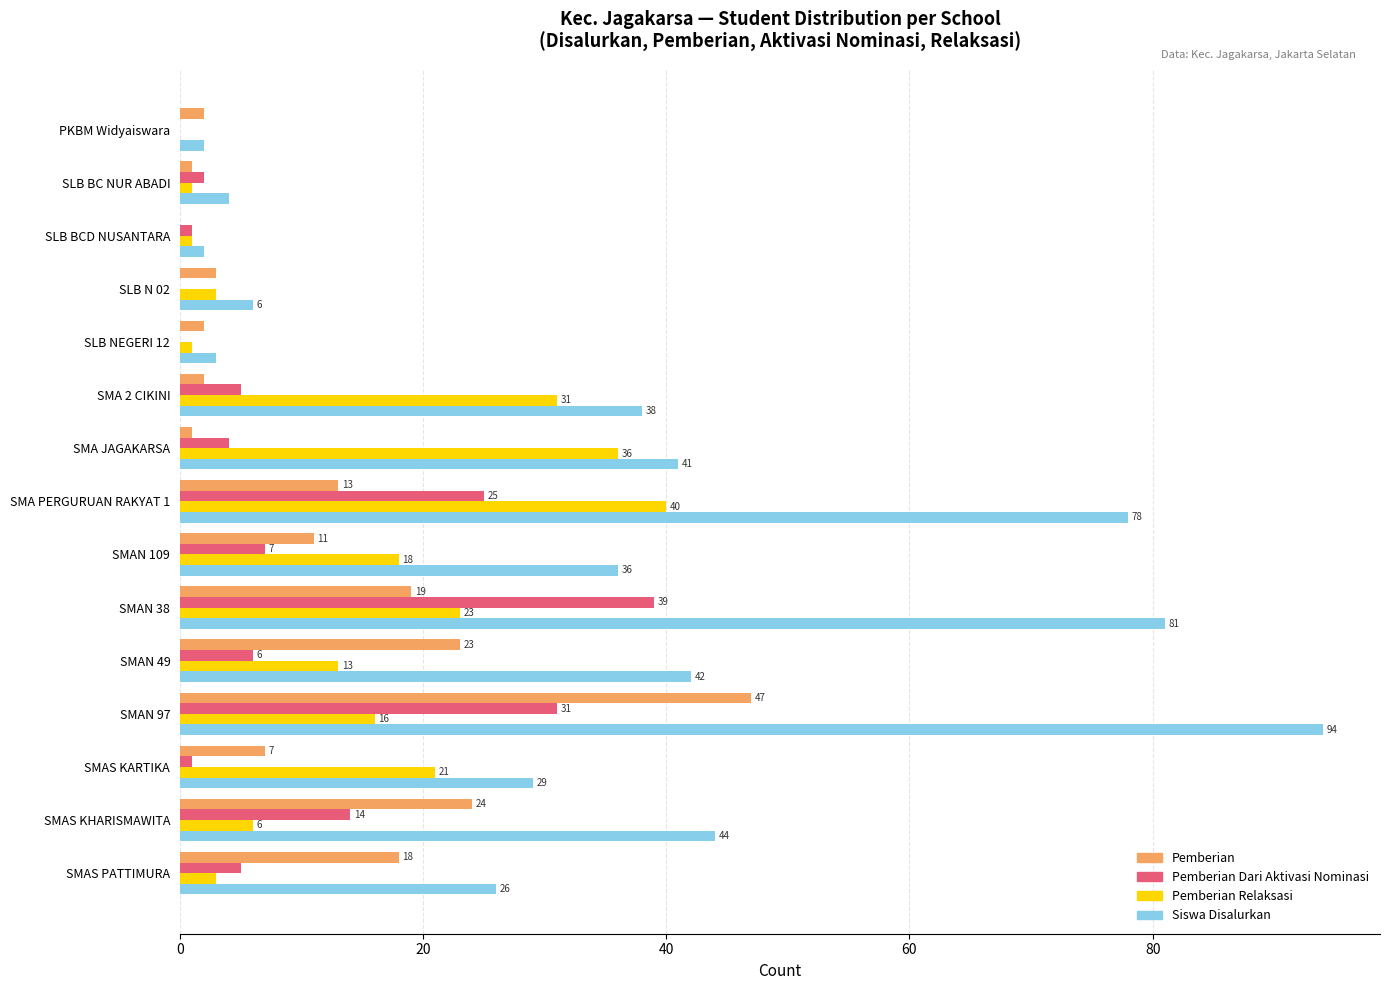

At which label does Siswa Disalurkan reach its peak?

SMAN 97